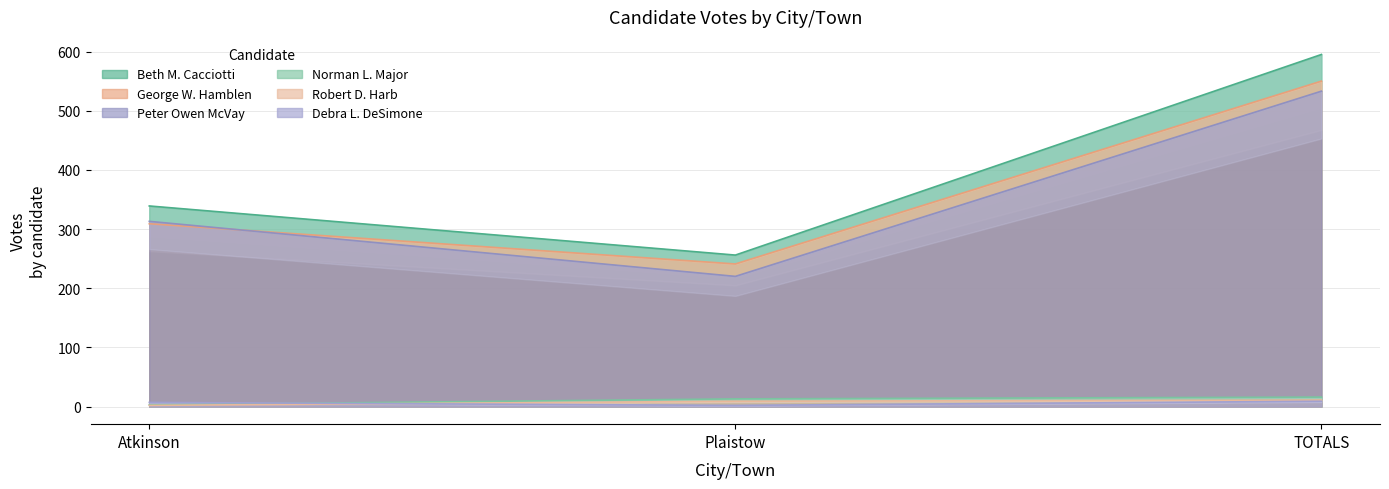

What are all the series names shown in the legend?

Beth M. Cacciotti, George W. Hamblen, Peter Owen McVay, Norman L. Major, Robert D. Harb, Debra L. DeSimone